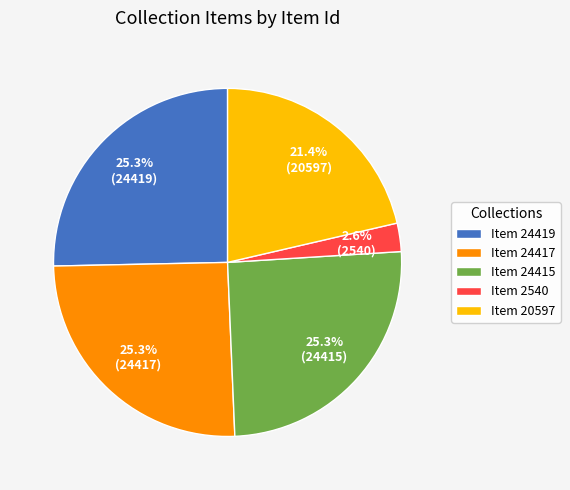

To the nearest percent, what is the difference between the Item 2540 and Item 20597 slice percentages?

19%